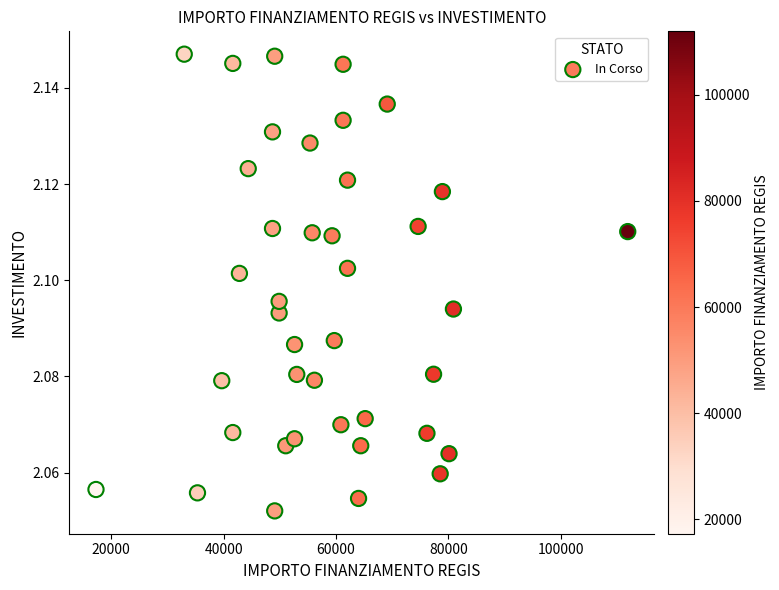

What is the range of X values (max minus min)?

94665.7